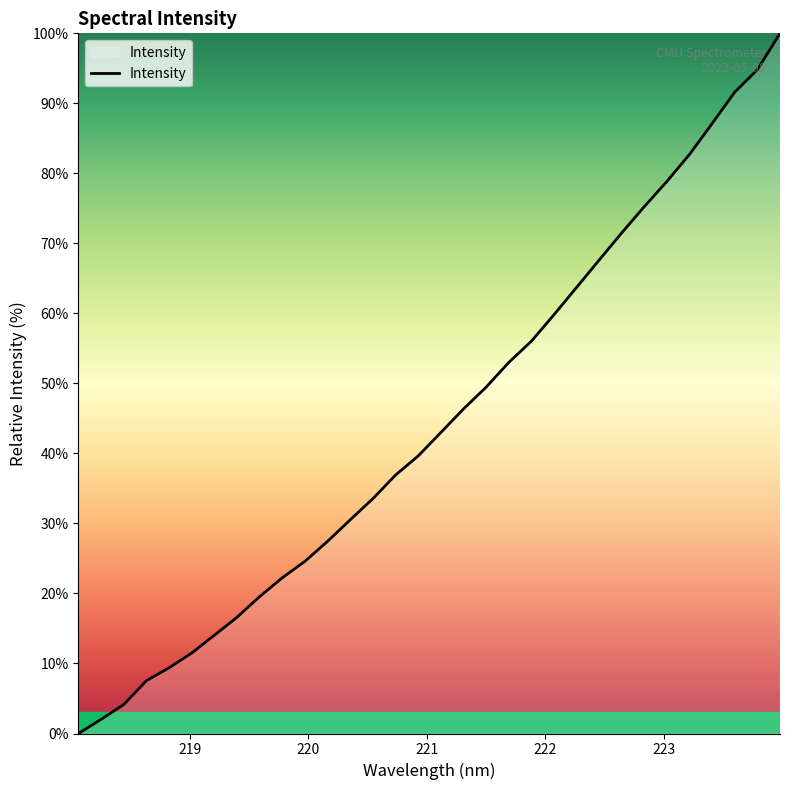

What is the maximum value shown in the chart?

100.0